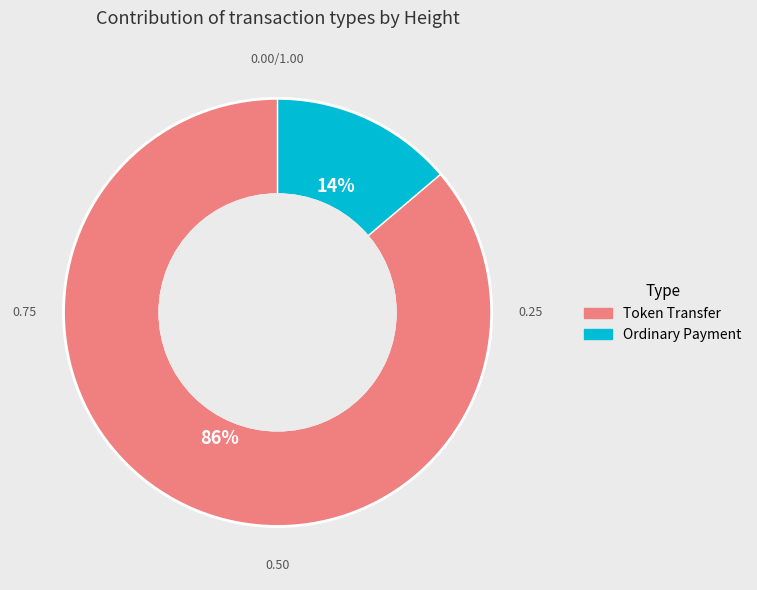

What is the smallest slice in the pie chart?

Ordinary Payment